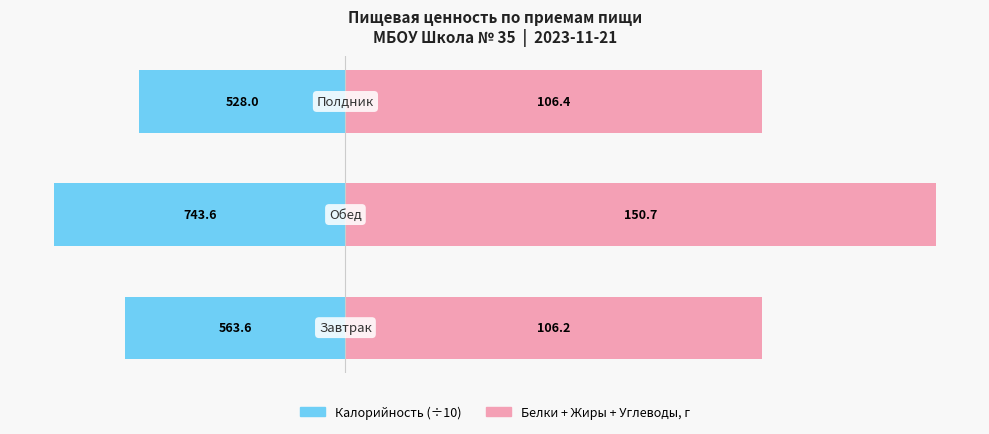

Count the number of categories in the chart.

3